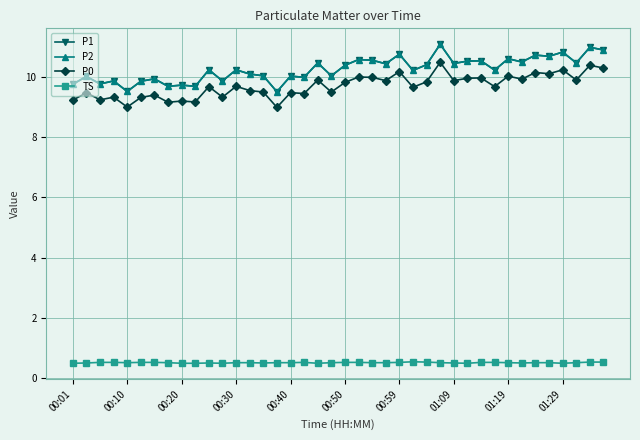

Does the chart have visible grid lines?

Yes